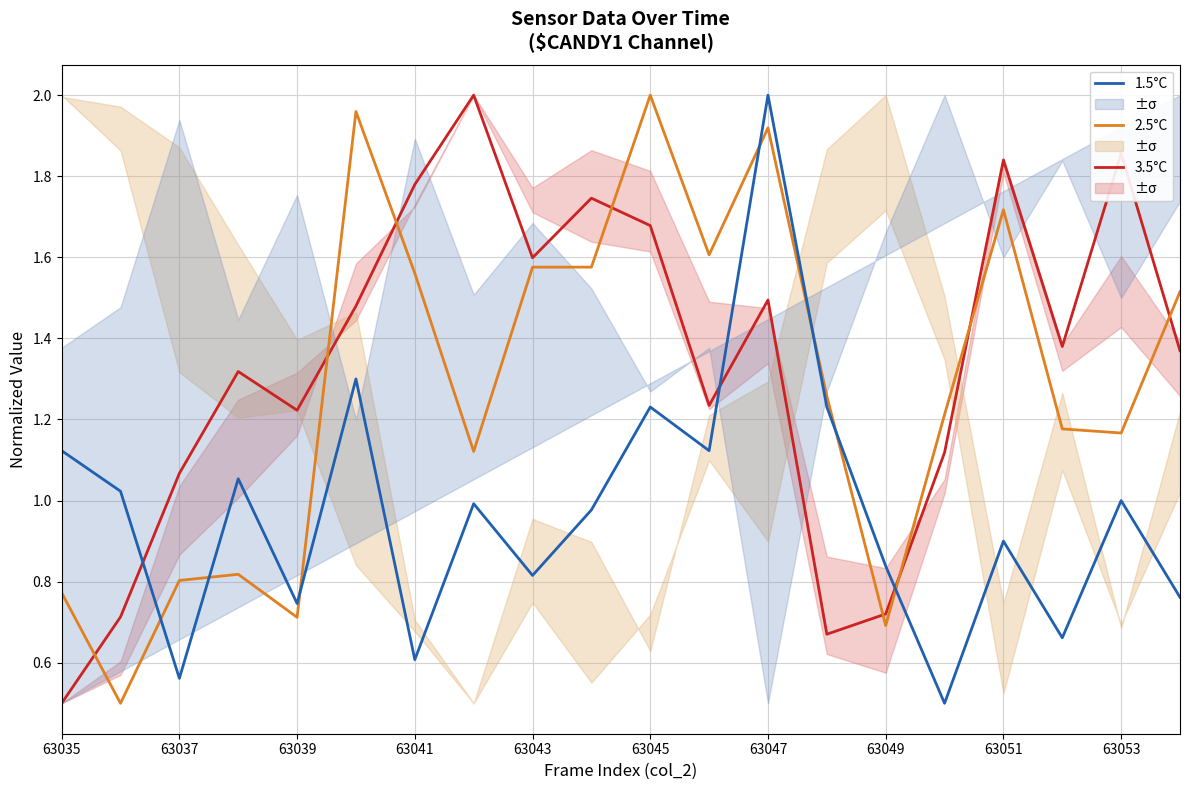

What is the maximum value shown in the chart?

2.0